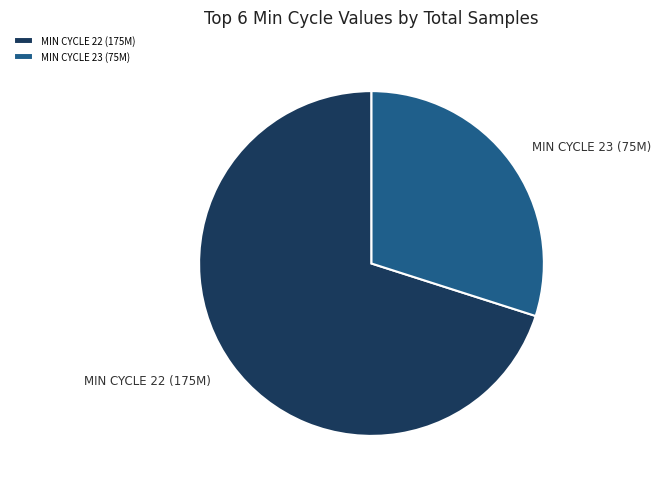

Does any single category account for the majority?

Yes